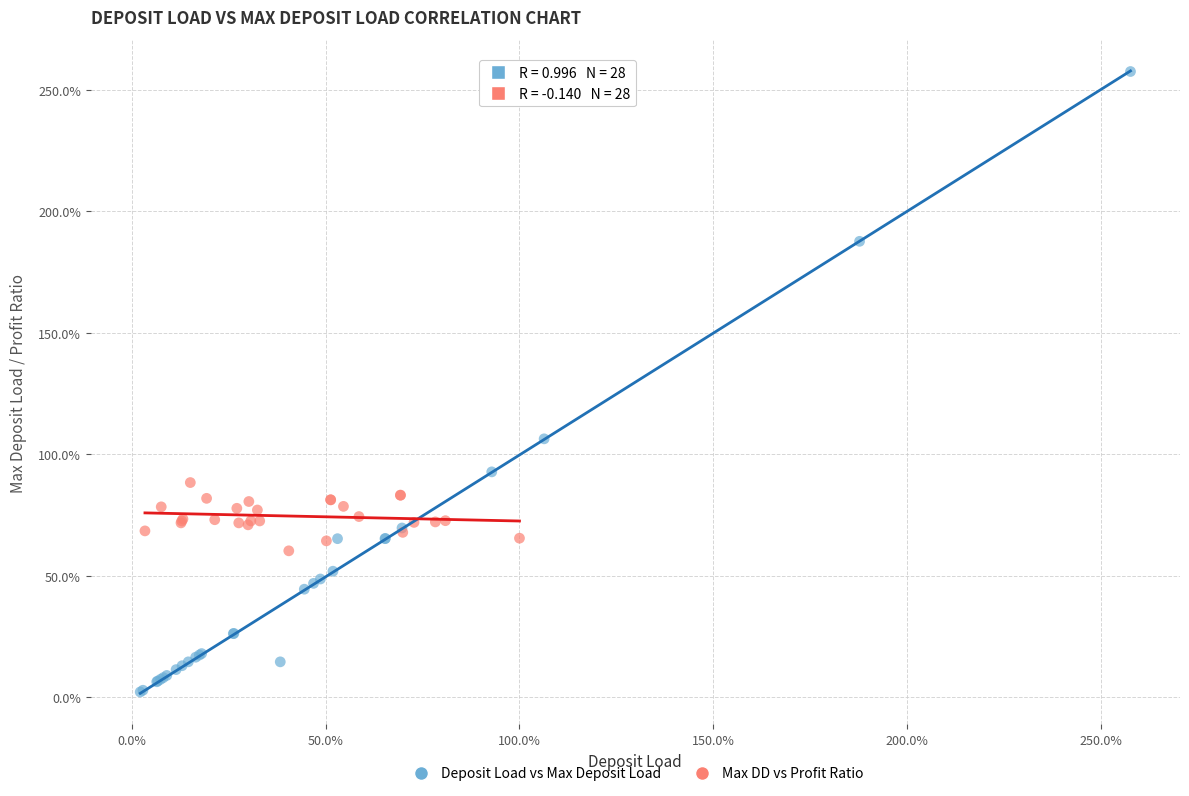

Which series has the largest Y range (max minus min)?

Deposit Load vs Max Deposit Load